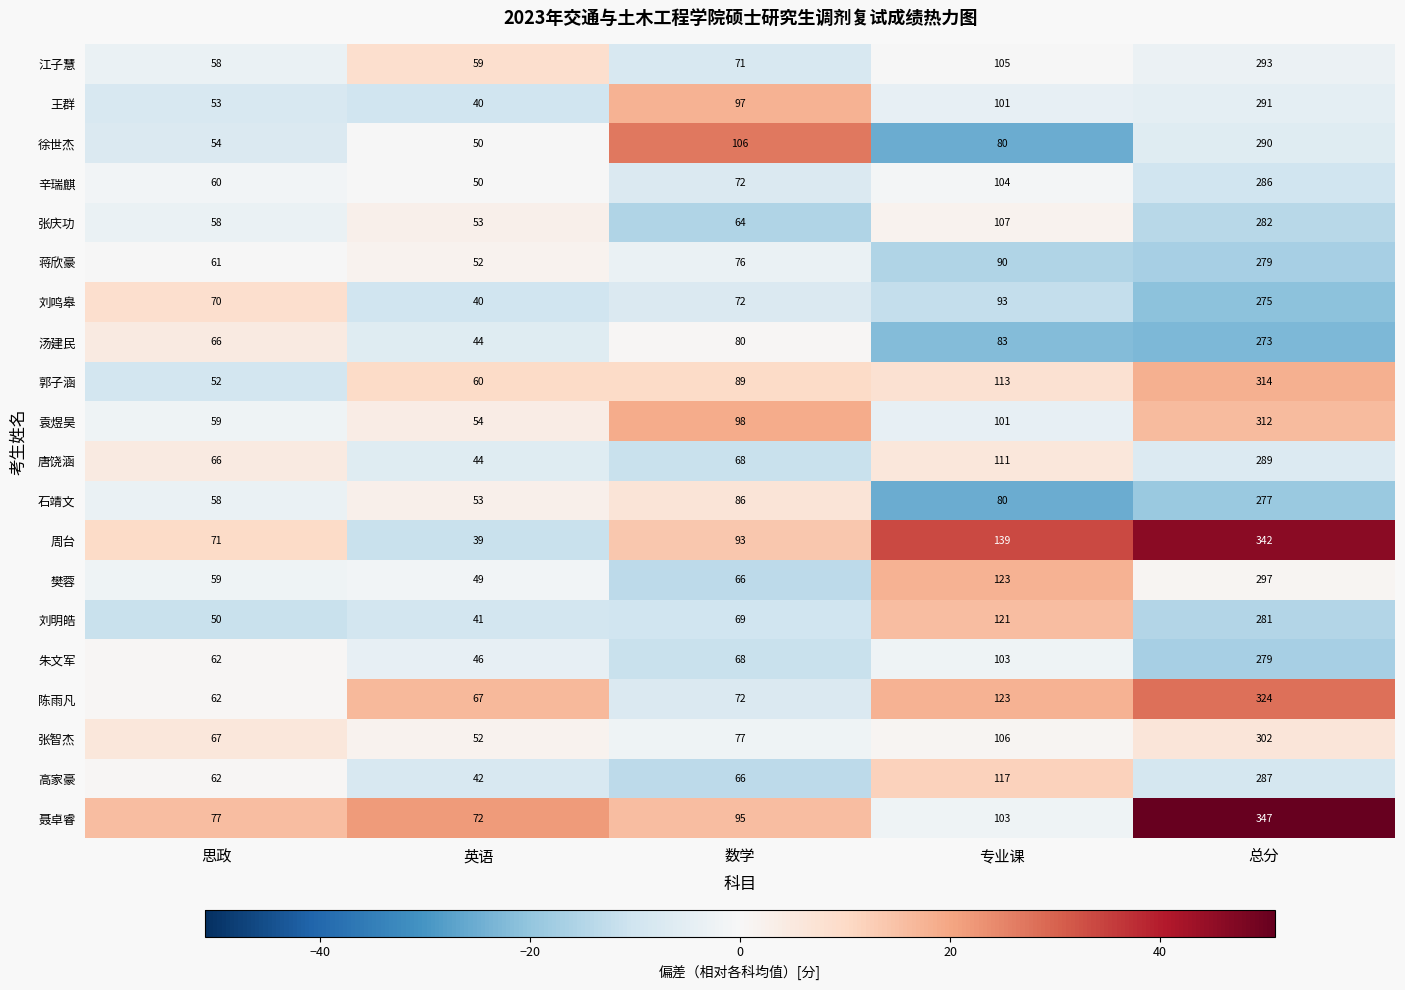

Which category has the highest value in the 高家豪 series?

总分